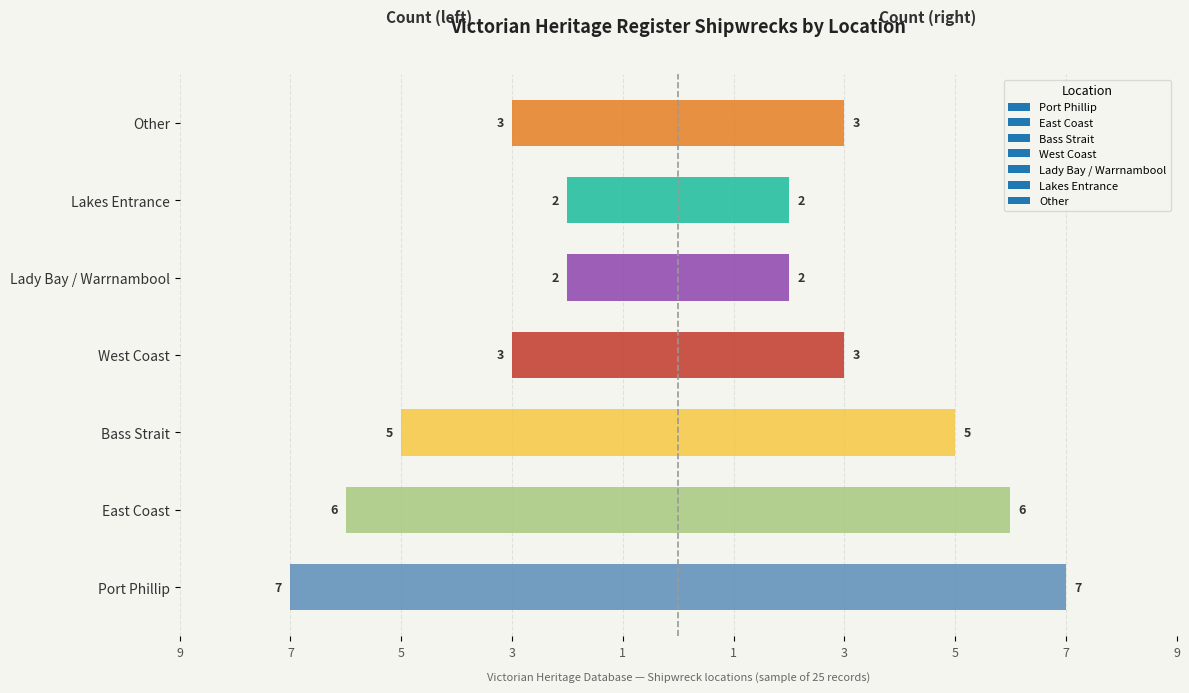

At which category does the chart reach its peak across all series?

Lady Bay / Warrnambool